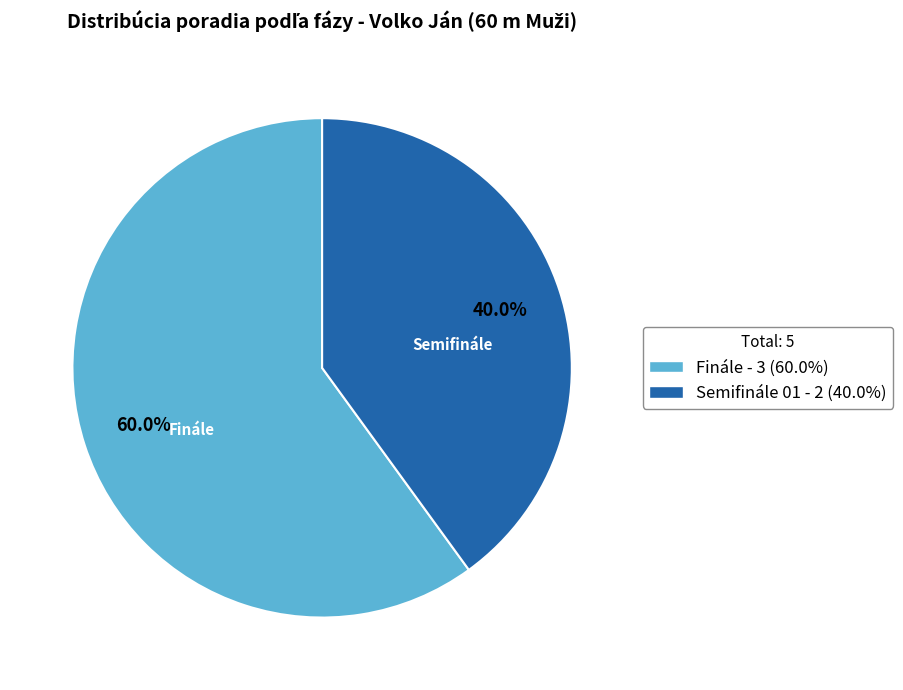

Which slice is the largest?

Finále